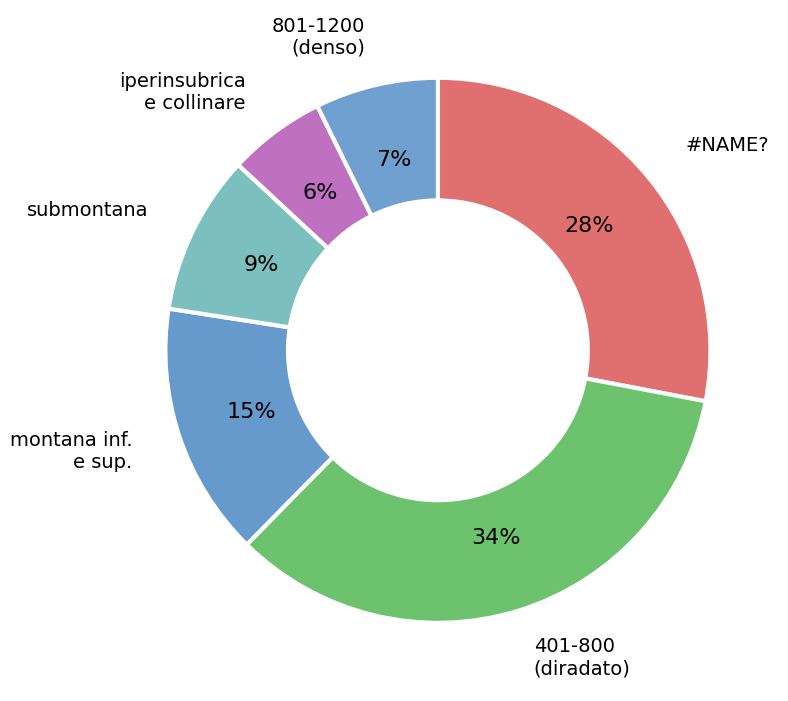

Is there a majority slice in this chart?

No